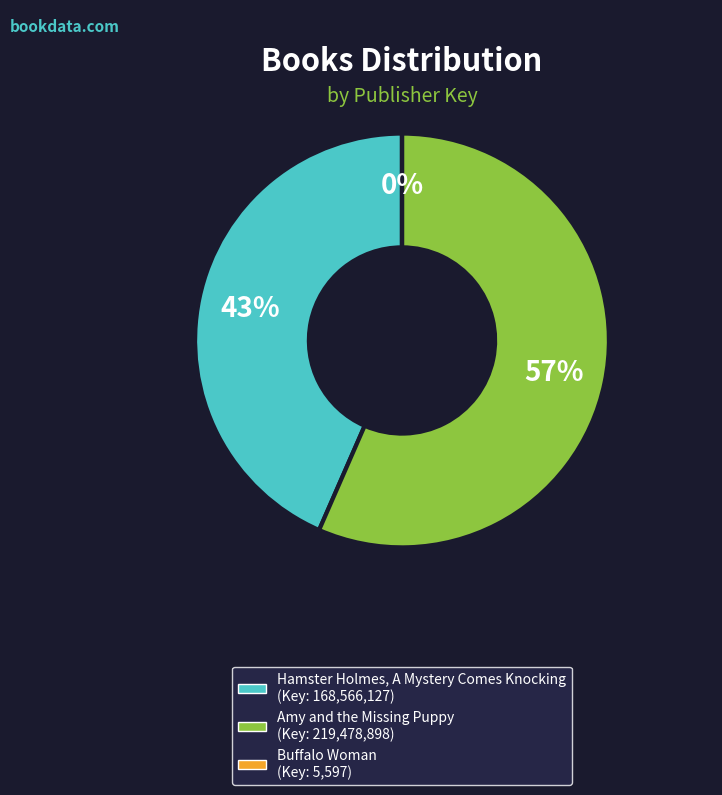

Is it true that Hamster Holmes, A Mystery Comes Knocking is 43% of the pie?

True